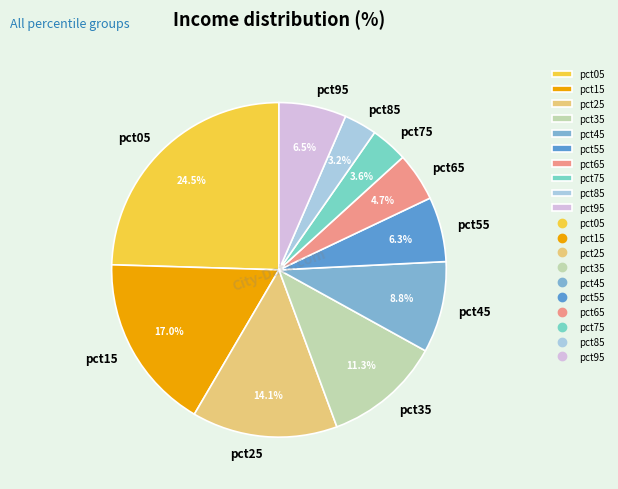

What percentage do pct05 and pct65 together represent?

29.2%